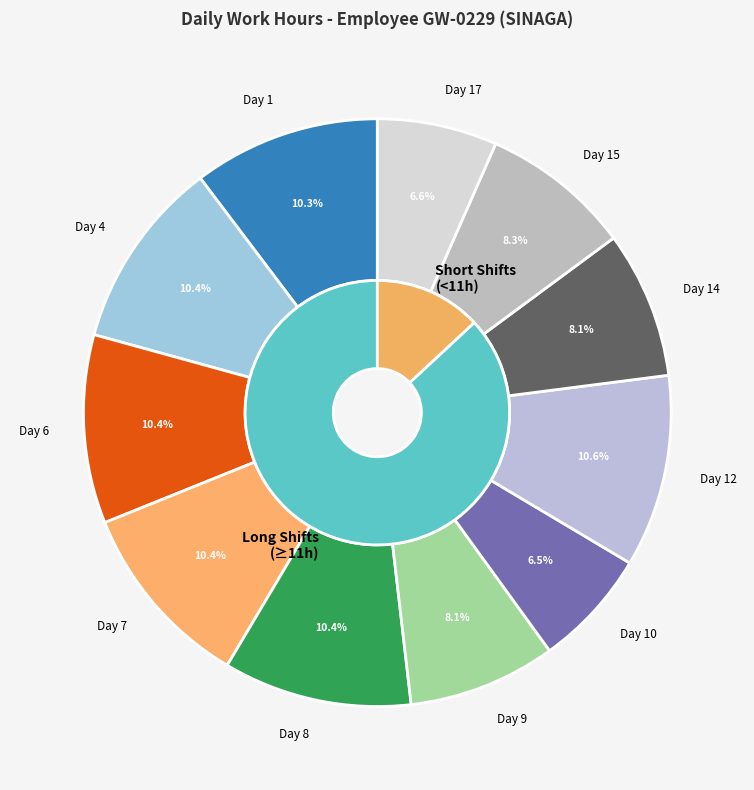

Between Day 1 and Day 8, which is larger?

Day 8